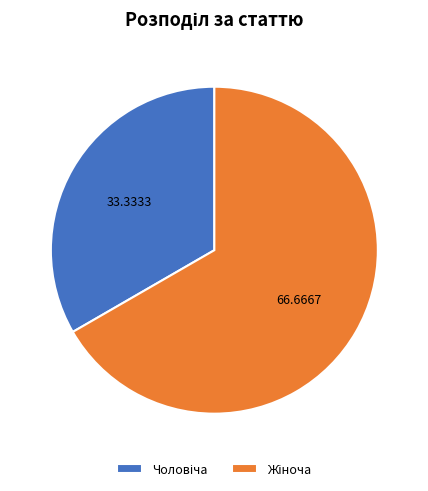

Is there a majority slice in this chart?

Yes